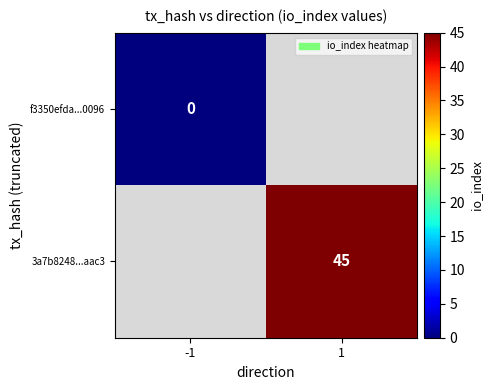

Which has a higher value, -1 or 1?

1